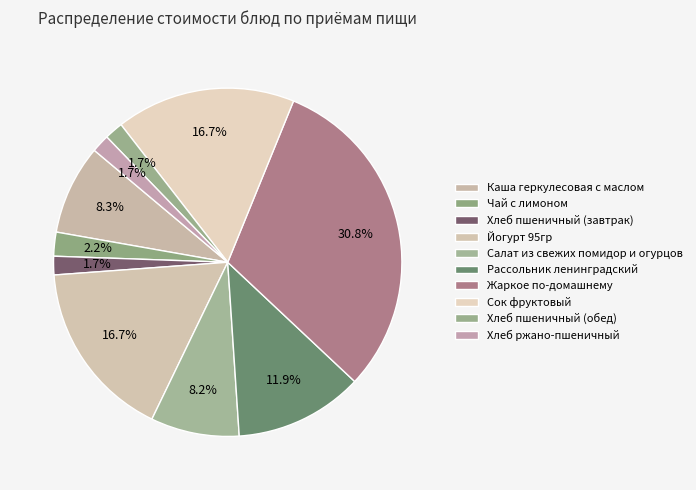

What is the ratio of the value at Каша геркулесовая с маслом to the value at Сок фруктовый?

0.5